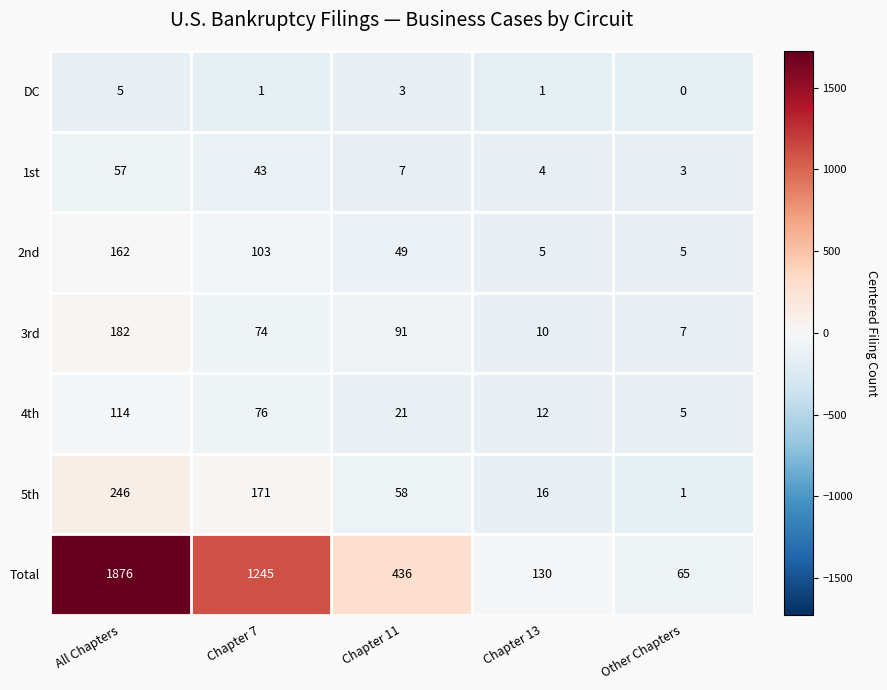

At which category is the sum across all series the highest?

All Chapters